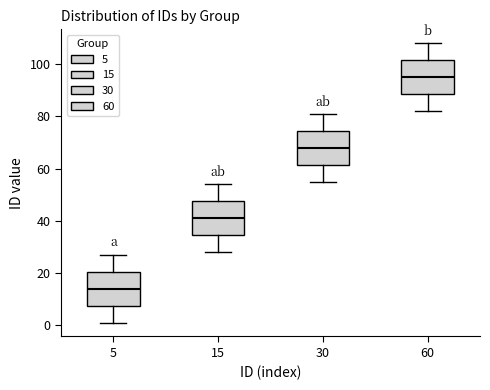

Reading left to right, transcribe this box plot: for each box, give where its median line is, the range the box spans, and where its two whiskers end, as read against the y-axis. The values are not printed on the chart, so give them approximately, as read against the axis.

5: median 14, box 8 to 20, whiskers 2 to 28
15: median 42, box 34 to 48, whiskers 28 to 54
30: median 68, box 62 to 74, whiskers 56 to 82
60: median 96, box 88 to 102, whiskers 82 to 108